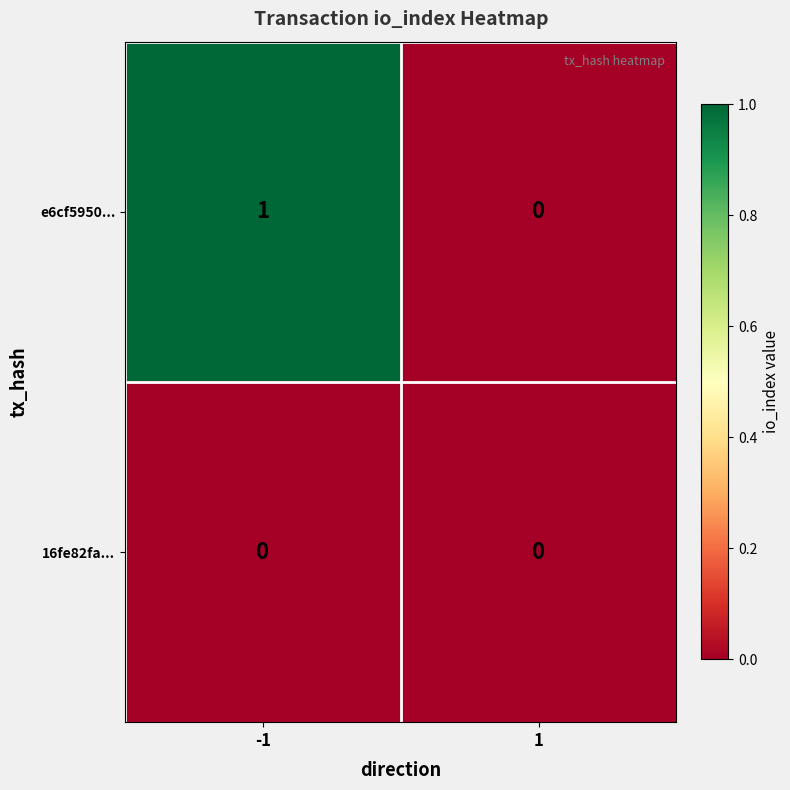

Reading left to right, list all the values displayed in this chart.

e6cf5950...: 1	0
16fe82fa...: 0	0